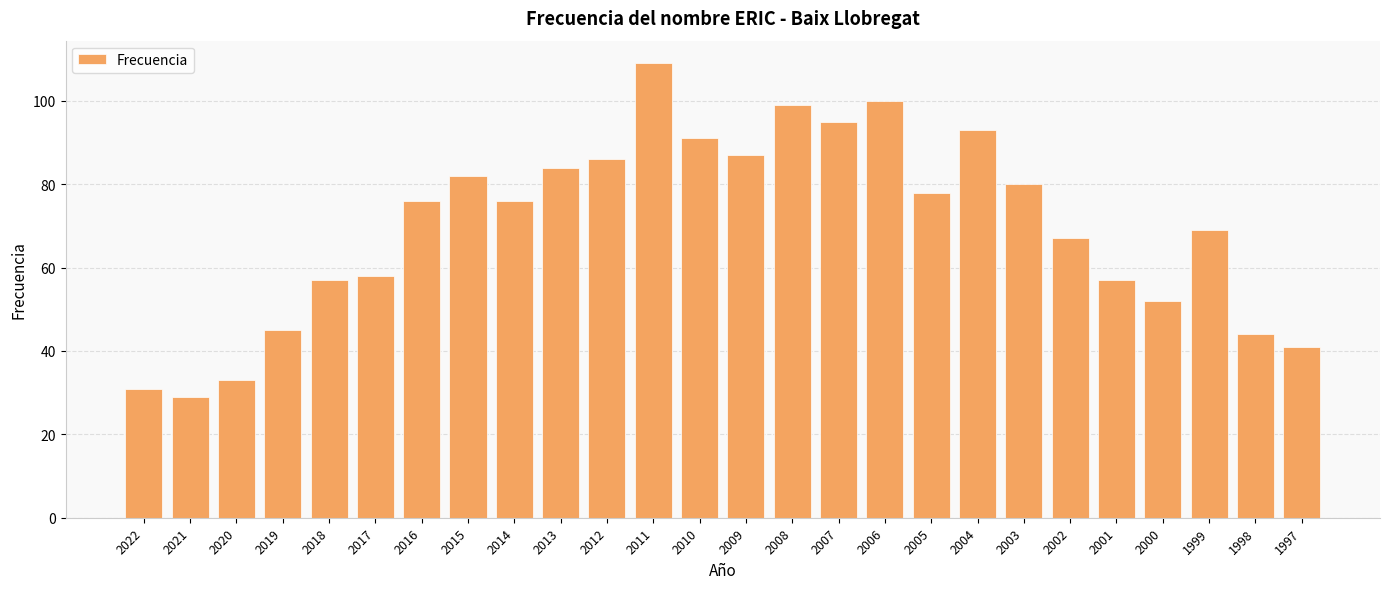

At which label is the value closest to 69?

1999